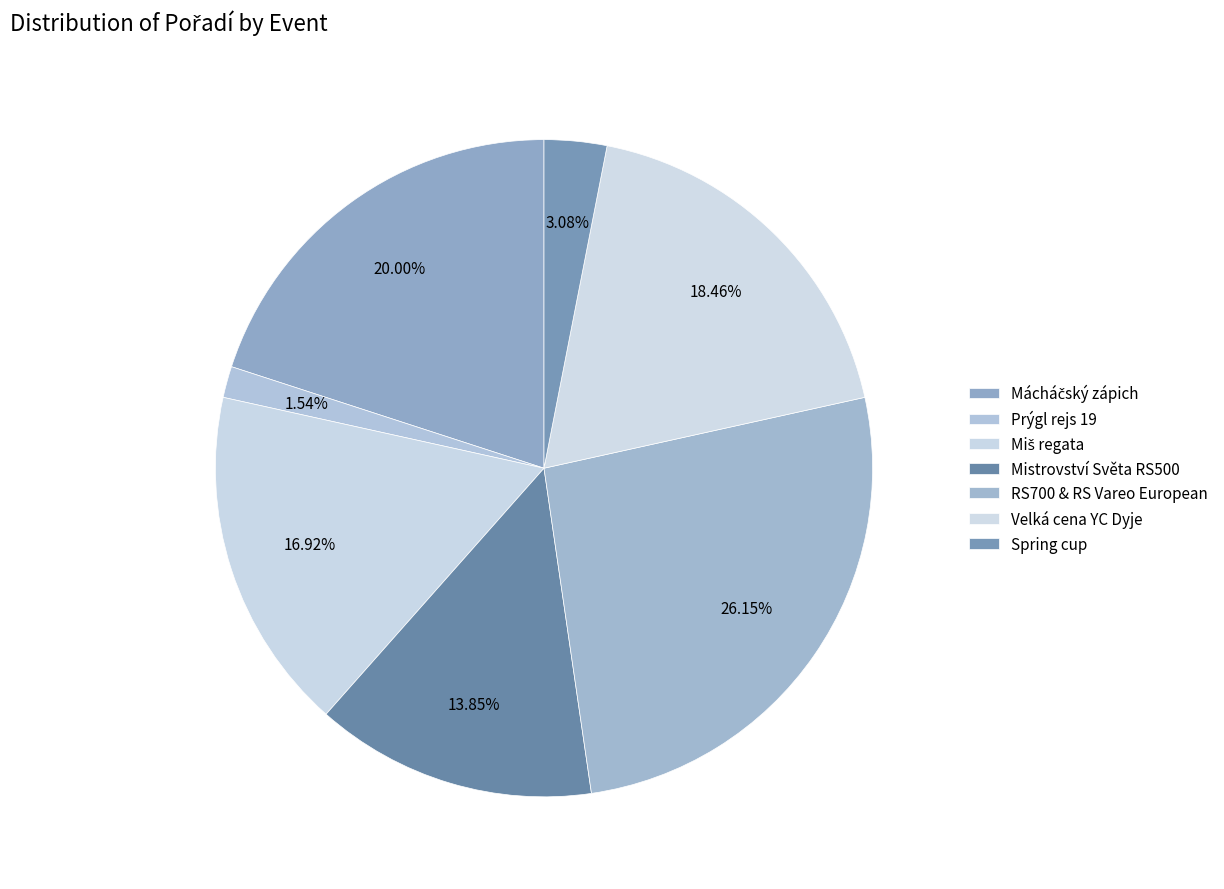

How many slices are in this pie chart?

7